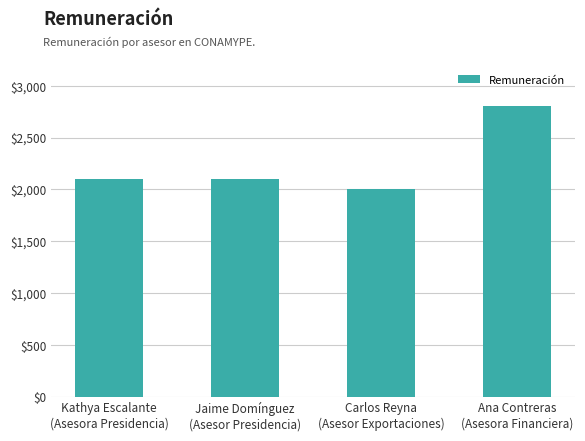

True or false: the data shows 1158 at Ana Contreras
(Asesora Financiera).

False